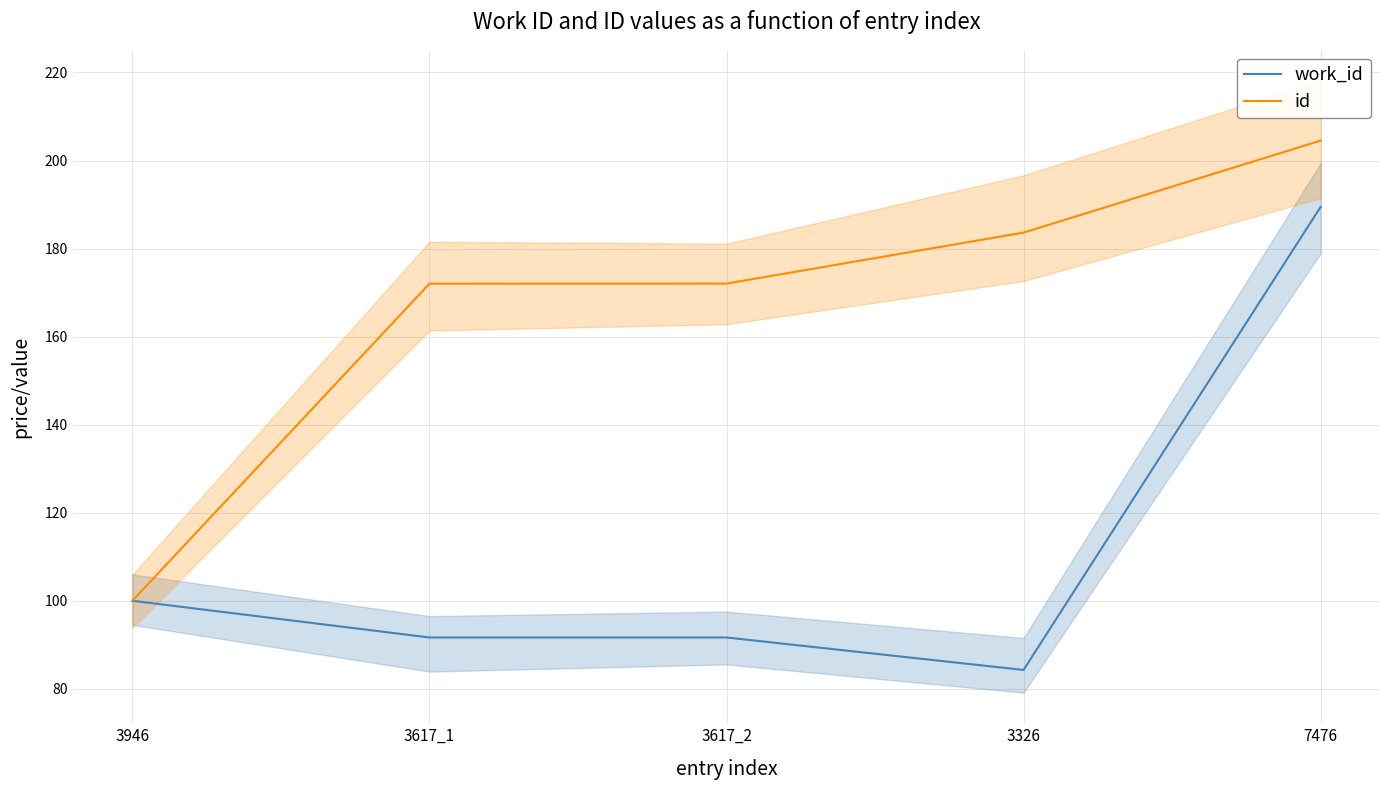

How many interior local valleys does the work_id series have?

1